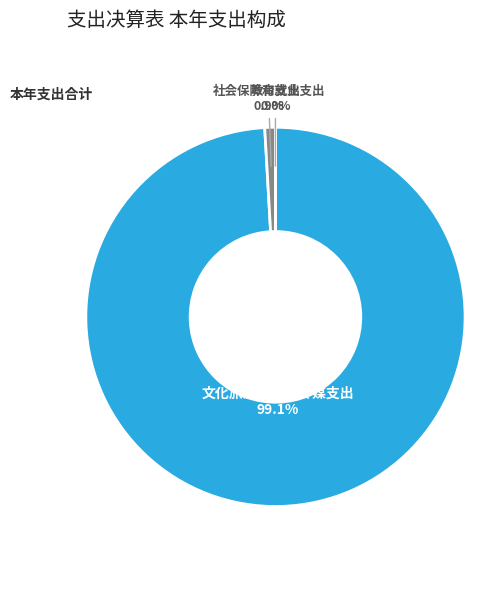

What is the largest slice in the pie chart?

文化旅游体育与传媒支出